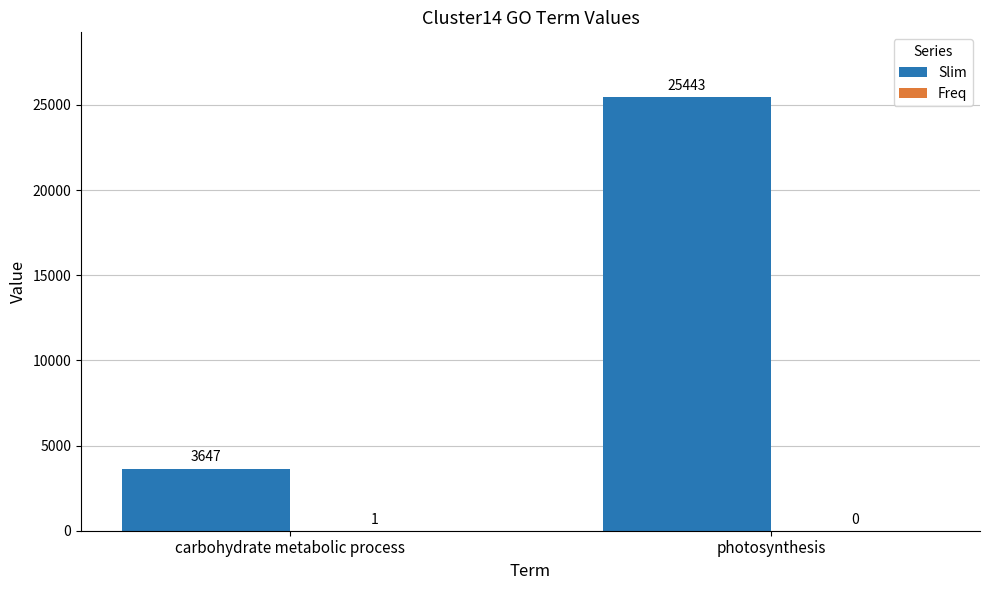

At which label is Slim closest to 14545?

carbohydrate metabolic process